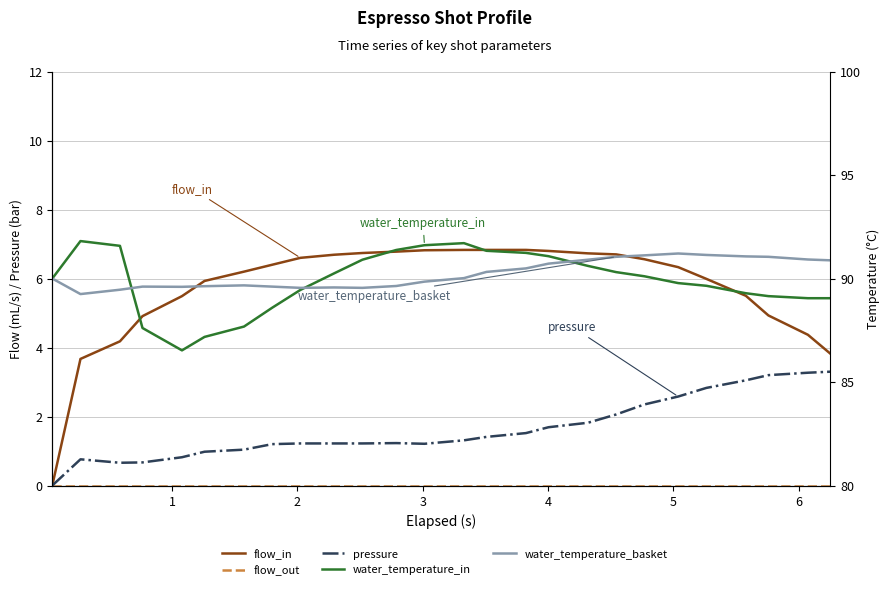

Which series has the largest range (max minus min)?

flow_in